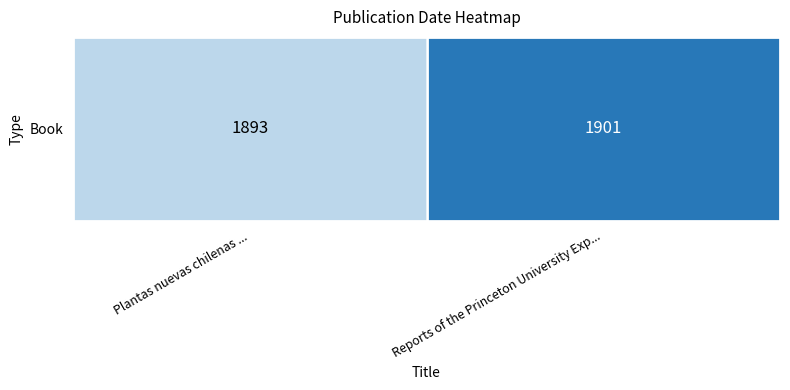

The value at Reports of the Princeton University Exp... is 381. True or false?

False